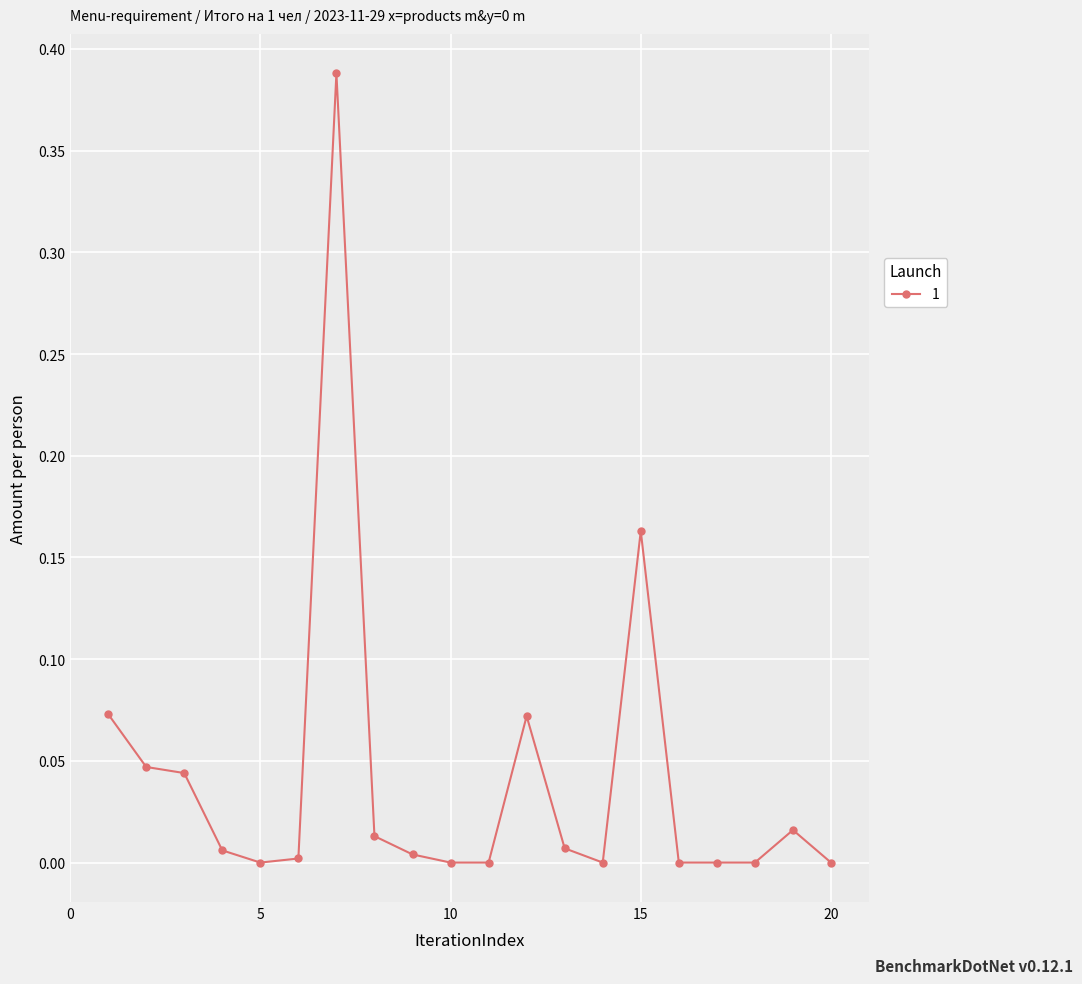

True or false: the data has more than 2 interior local peaks.

True